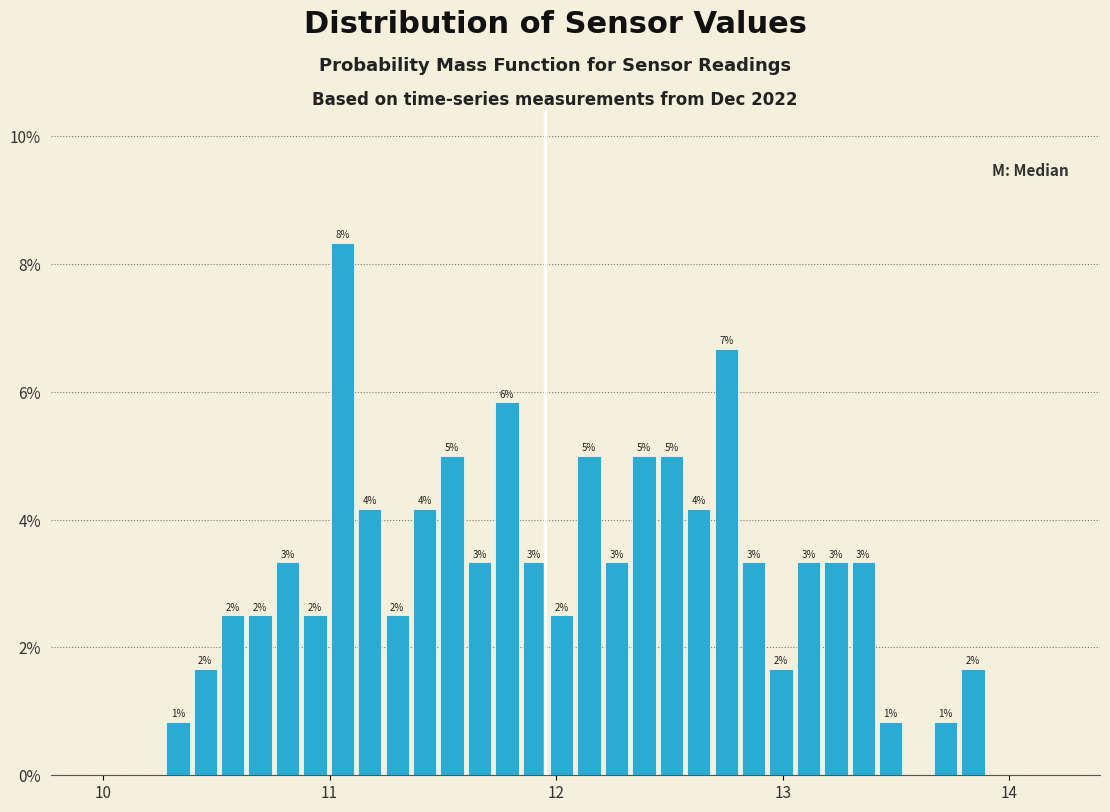

Around what value on the x-axis is the tallest bar? Give the approximate position of its centre, as read against the axis.

11.1